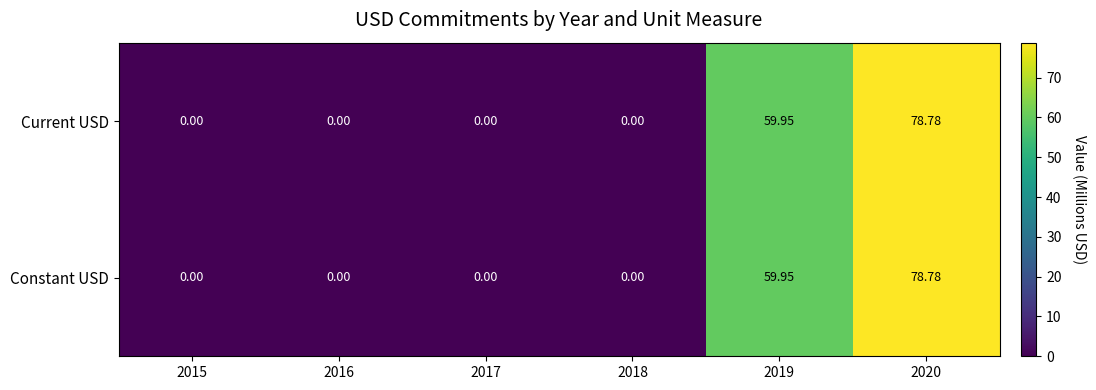

Reading left to right, transcribe all the data shown in this chart.

Current USD: 2015=0.0	2016=0.0	2017=0.0	2018=0.0	2019=60.0	2020=78.8
Constant USD: 2015=0.0	2016=0.0	2017=0.0	2018=0.0	2019=60.0	2020=78.8